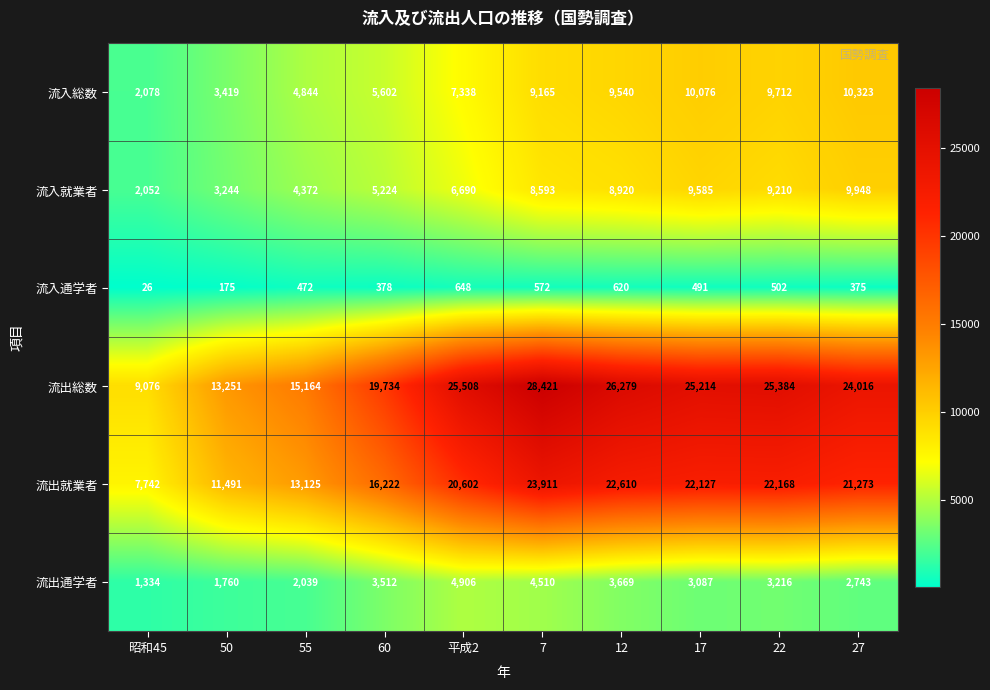

What is the difference between the maximum and minimum values in the 流入通学者 series?

622